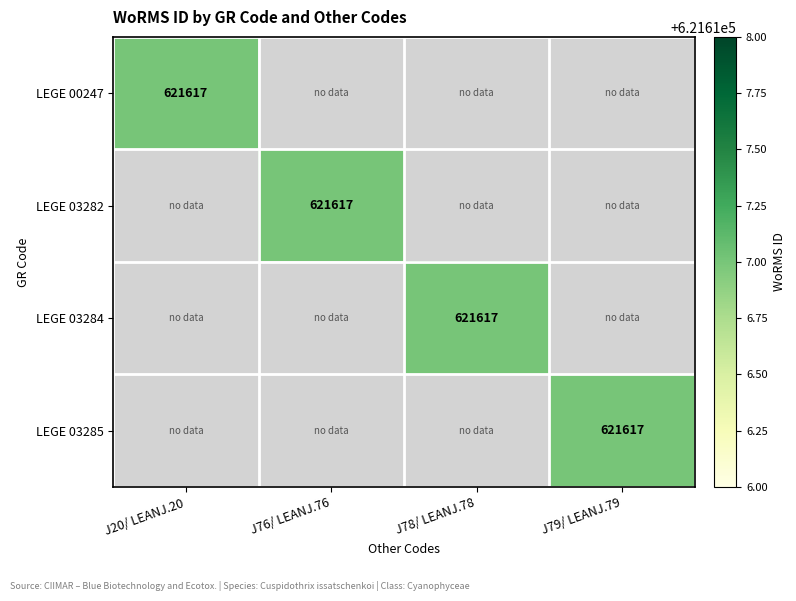

Is it true that LEGE 03284 equals 187227 at J78/ LEANJ.78?

False